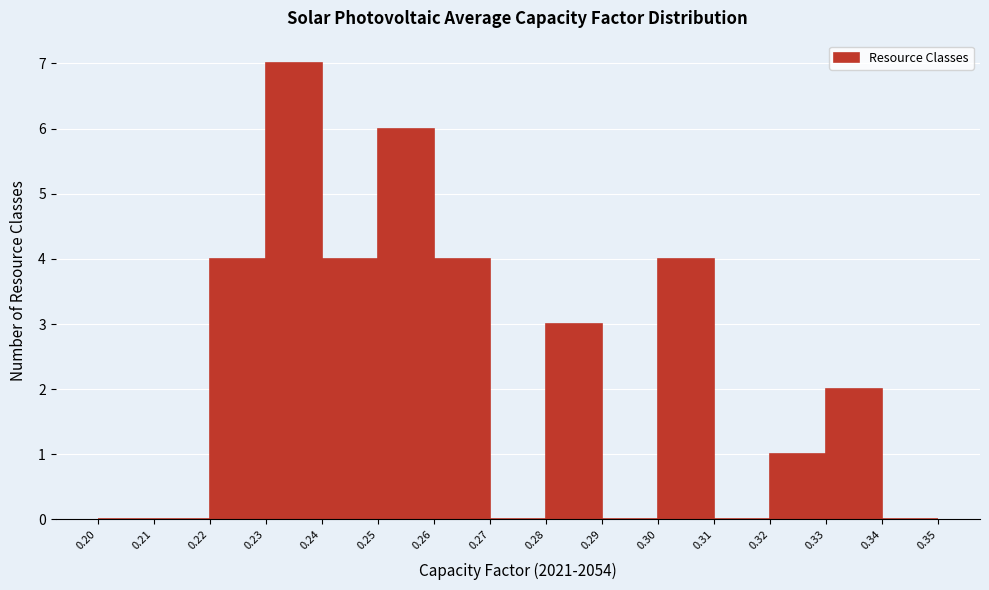

Reading left to right, transcribe this chart: for each bar, give the range it covers on the x-axis and its height. The values are not printed on the chart, so give them approximately, as read against the axis.

0.20 to 0.21: 0
0.21 to 0.22: 0
0.22 to 0.23: 4
0.23 to 0.24: 7
0.24 to 0.25: 4
0.25 to 0.26: 6
0.26 to 0.27: 4
0.27 to 0.28: 0
0.28 to 0.29: 3
0.29 to 0.30: 0
0.30 to 0.31: 4
0.31 to 0.32: 0
0.32 to 0.33: 1
0.33 to 0.34: 2
0.34 to 0.35: 0